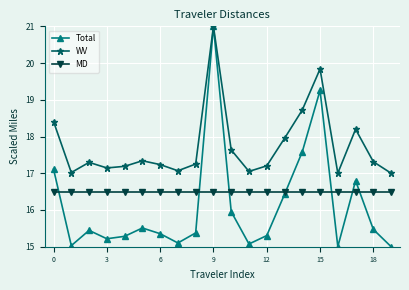

What is the smallest value displayed?

15.0